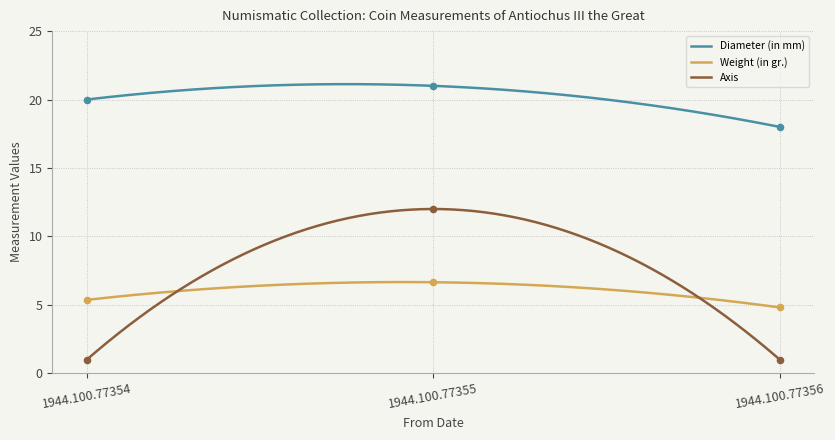

Which series reaches the maximum Y coordinate?

Diameter (in mm)